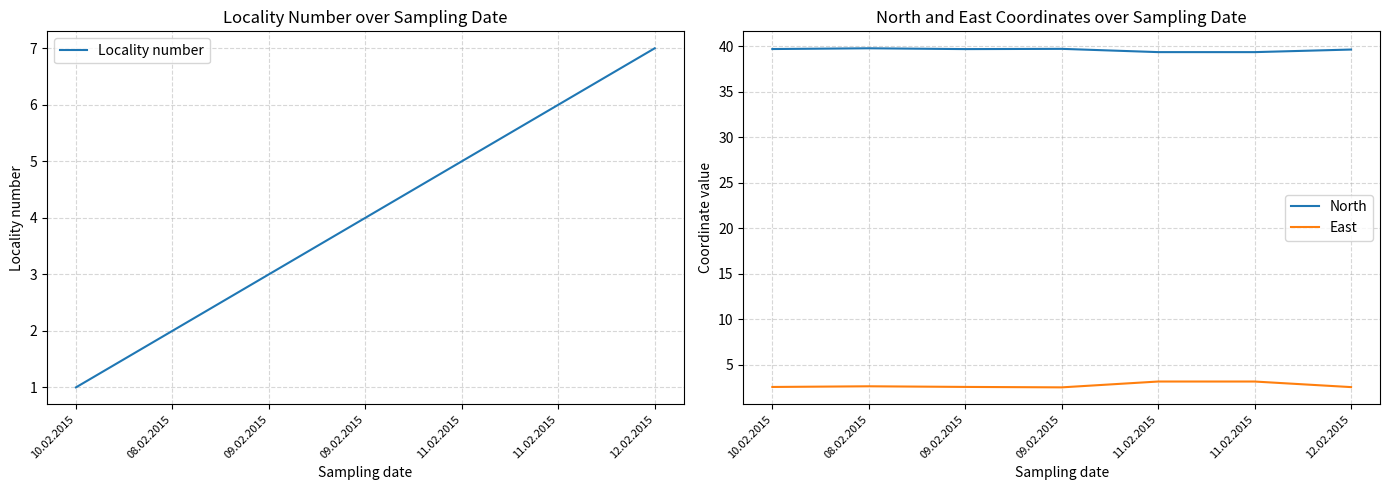

How many distinct data groups are displayed?

3